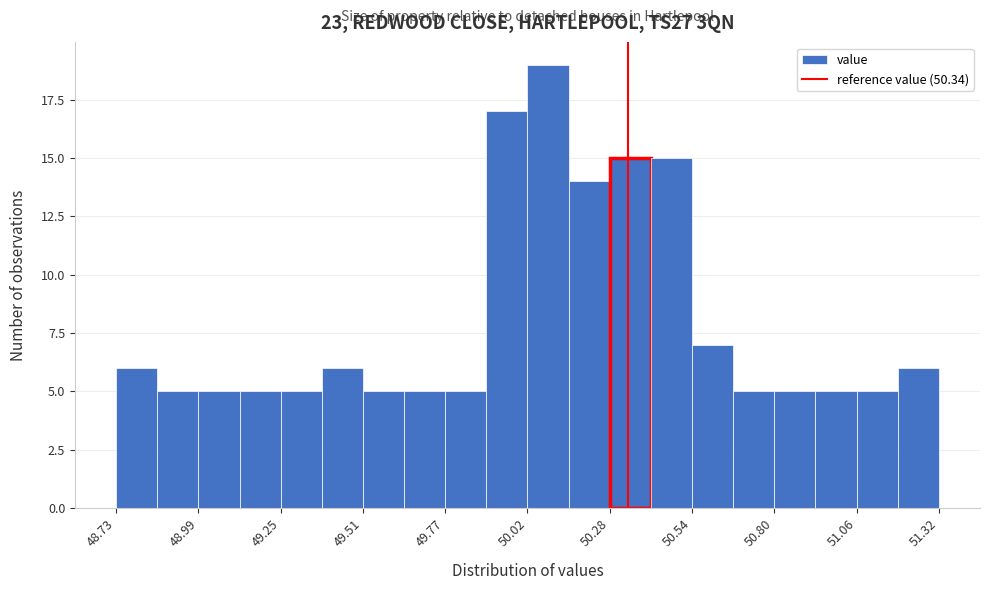

Read against the x-axis, roughly where is the centre of the tallest bar?

50.10